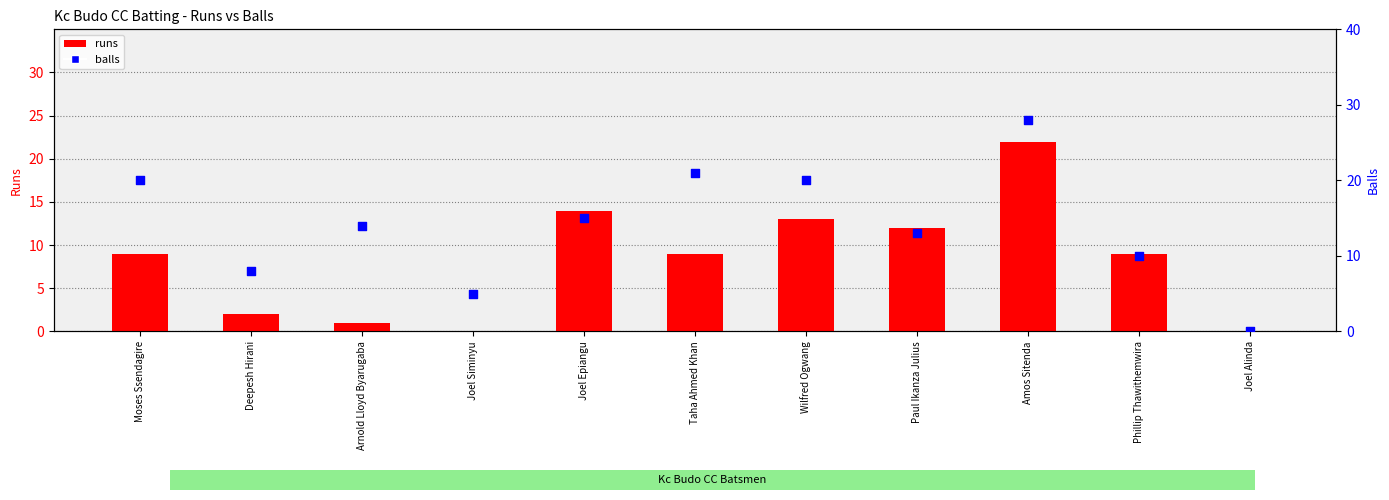

Is the value of balls at Phillip Thawithemwira greater than the value of runs at Phillip Thawithemwira?

Yes